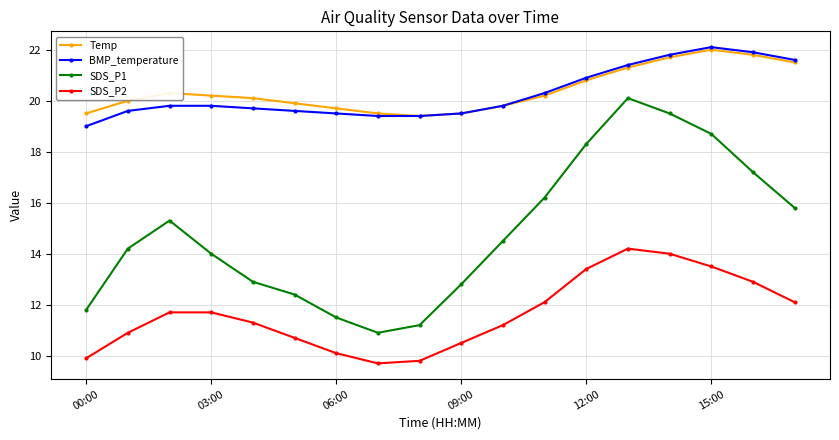

True or false: Temp has more than 1 interior local peaks.

True